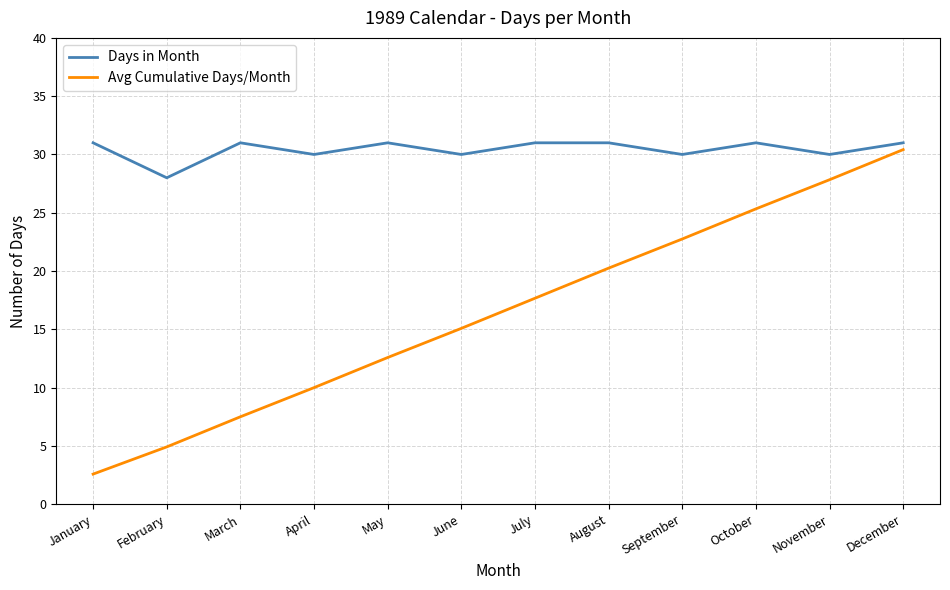

At June, list the series in order from smallest to largest.

Avg Cumulative Days/Month, Days in Month